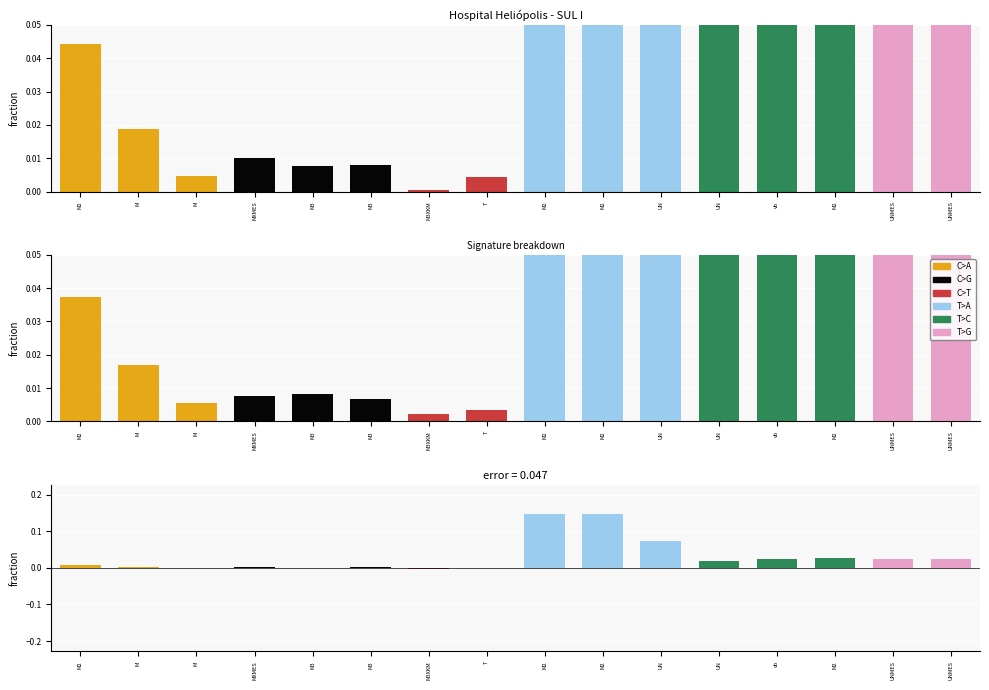

Which series has the largest total across all categories?

observed